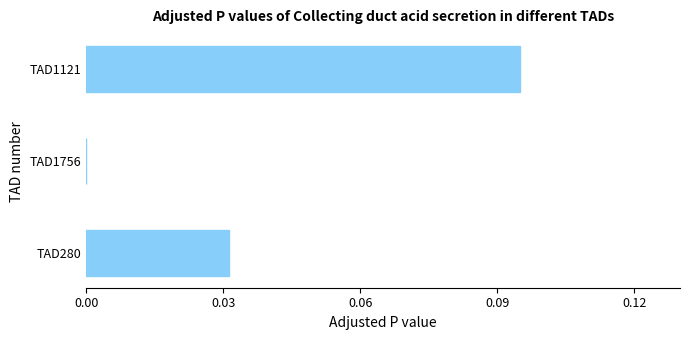

How many values are between 0 and 1?

3